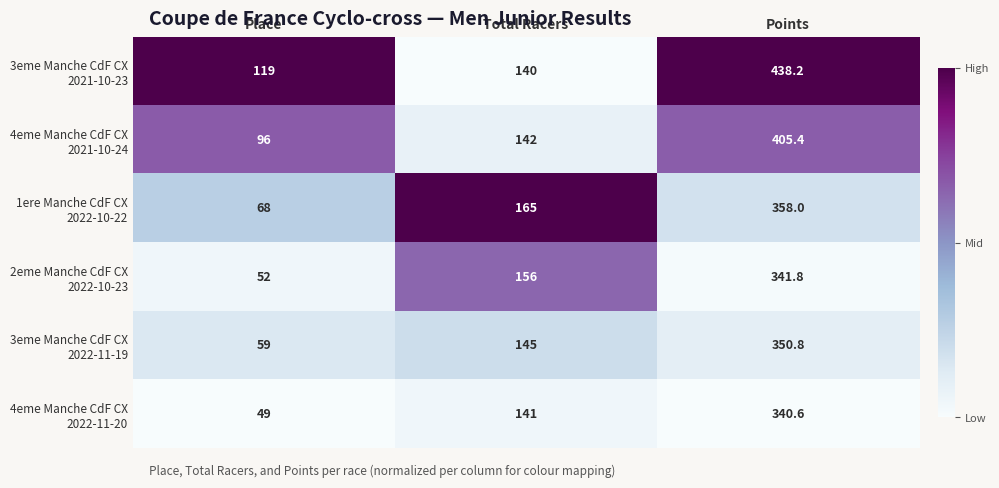

At which category does the chart reach its peak across all series?

Points